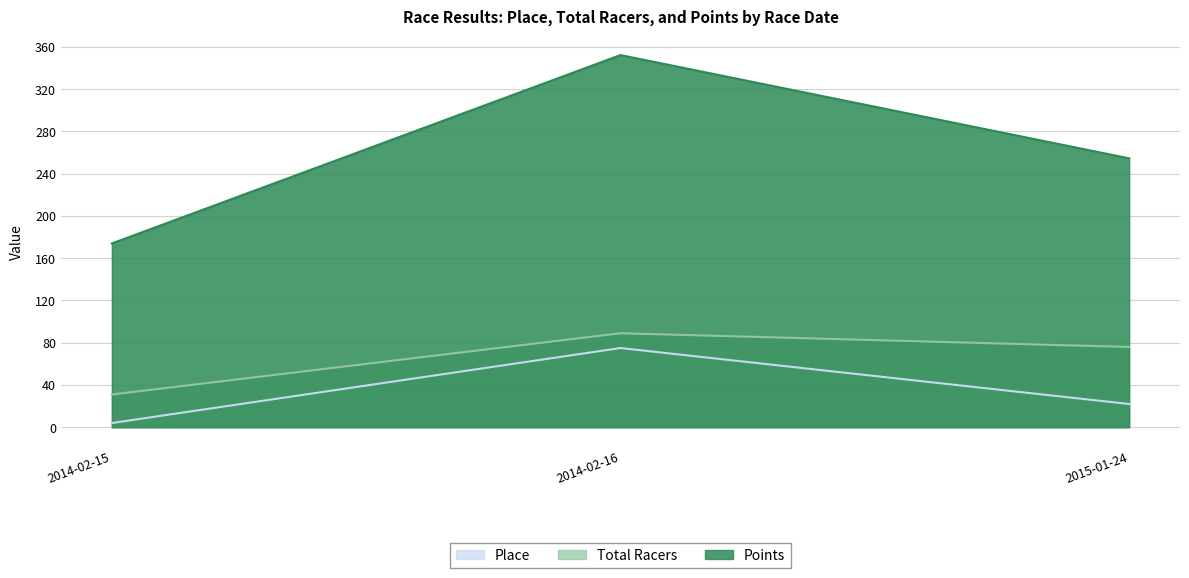

What is the minimum value shown in the chart?

4.0